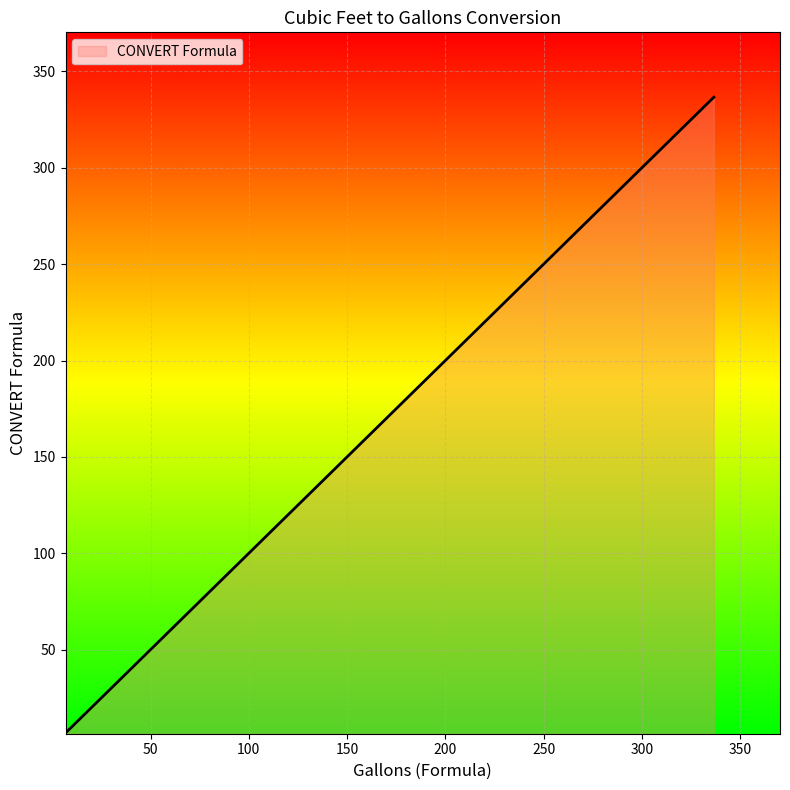

What is the greatest value displayed?

336.6